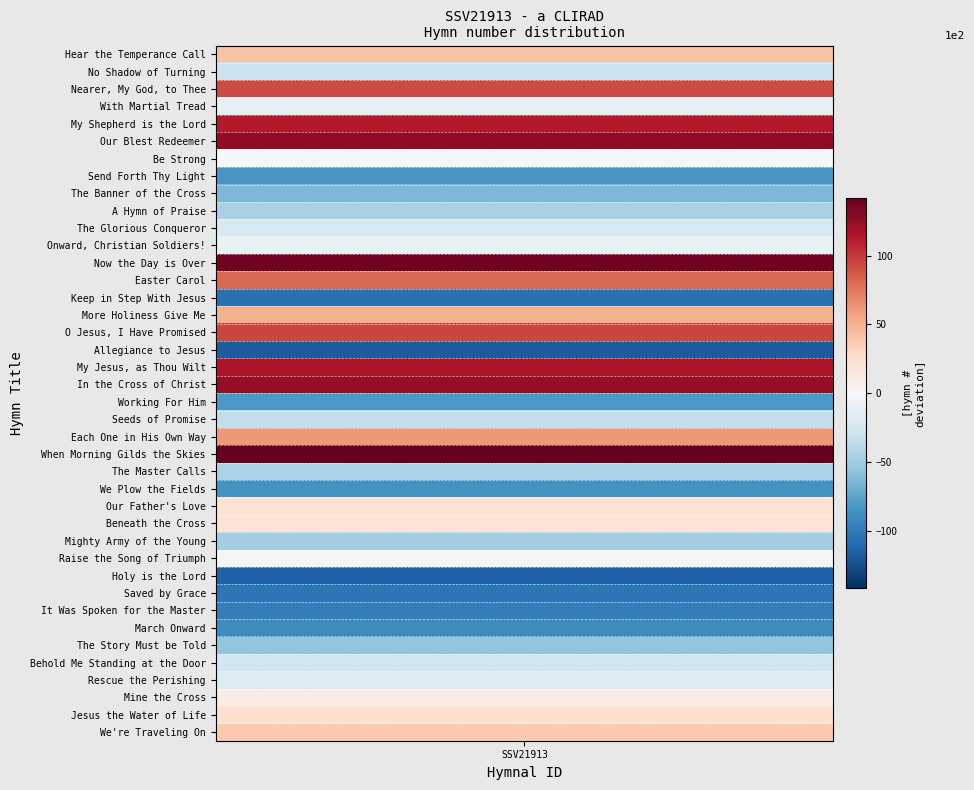

The value at Nearer, My God, to Thee is 353. True or false?

False